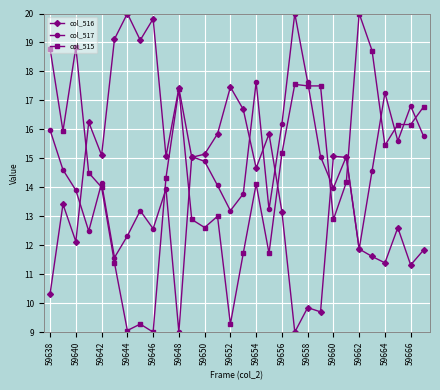

True or false: col_515 has more than 1 points higher than both neighbors.

True